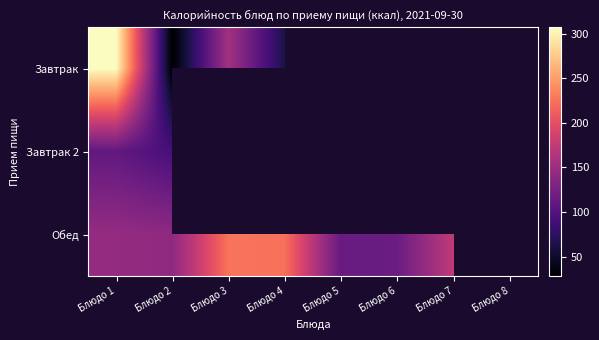

What is the highest value of the Завтрак 2 series?

110.0